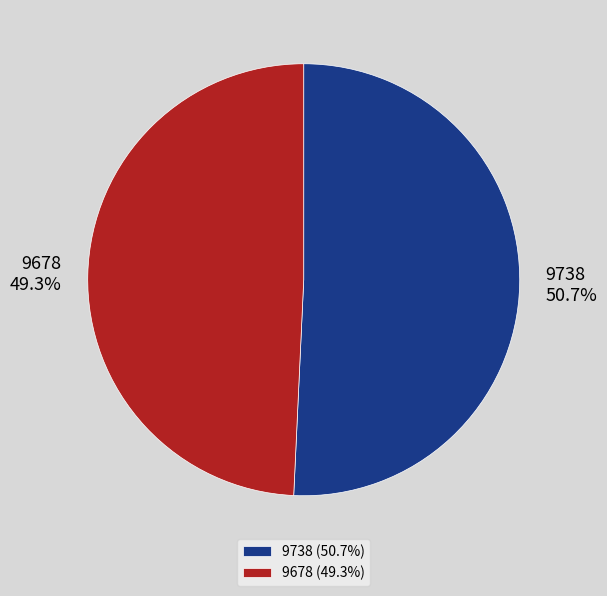

To the nearest percent, what is the combined percentage of 9738 and 9678?

100%